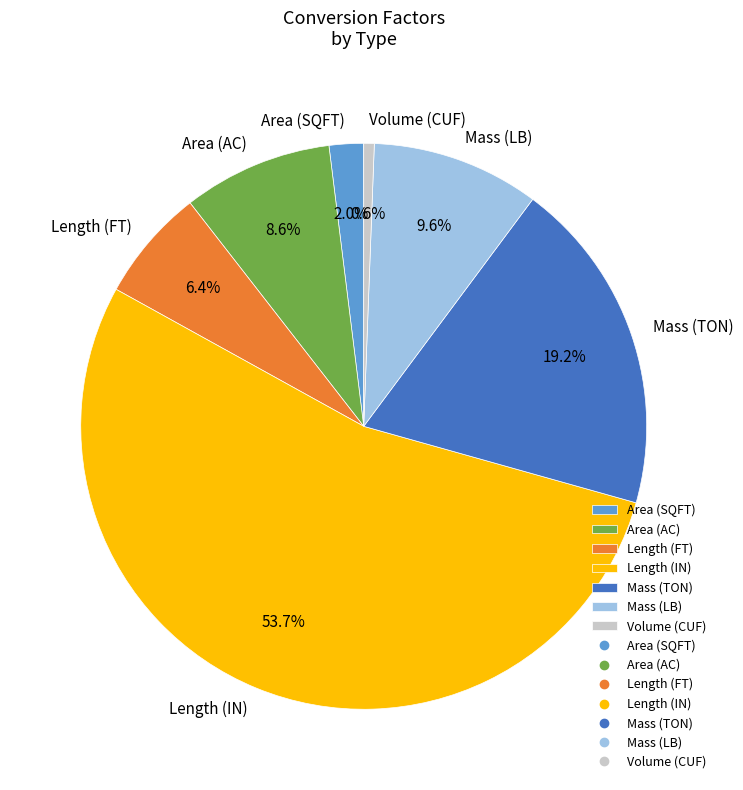

The Volume (CUF) slice represents 11% of the pie. True or false?

False